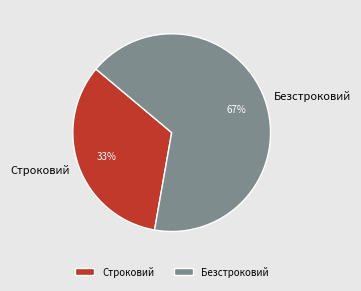

Which has a higher value, Безстроковий or Строковий?

Безстроковий